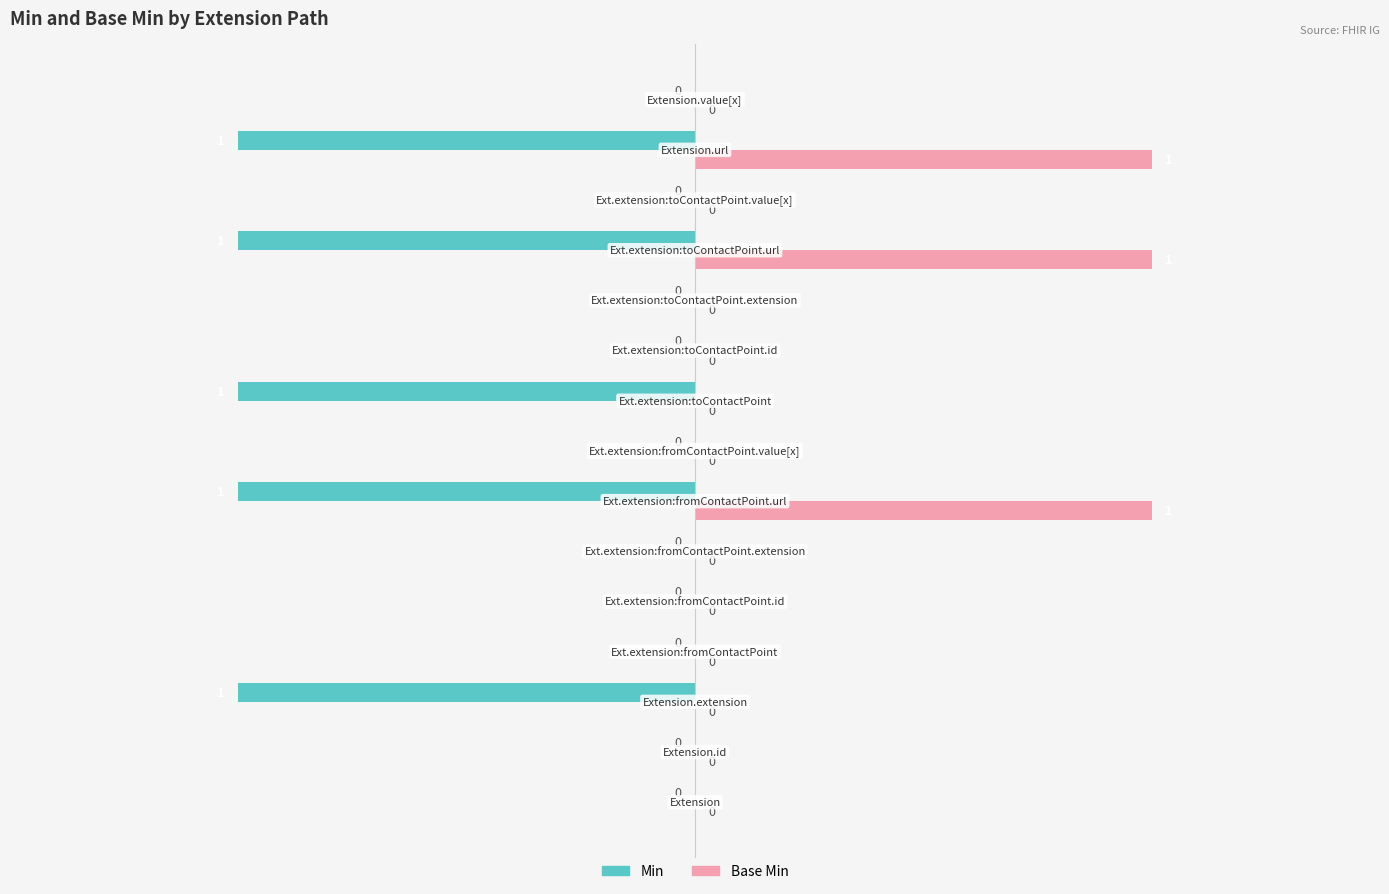

Which series has the largest total across all categories?

Base Min